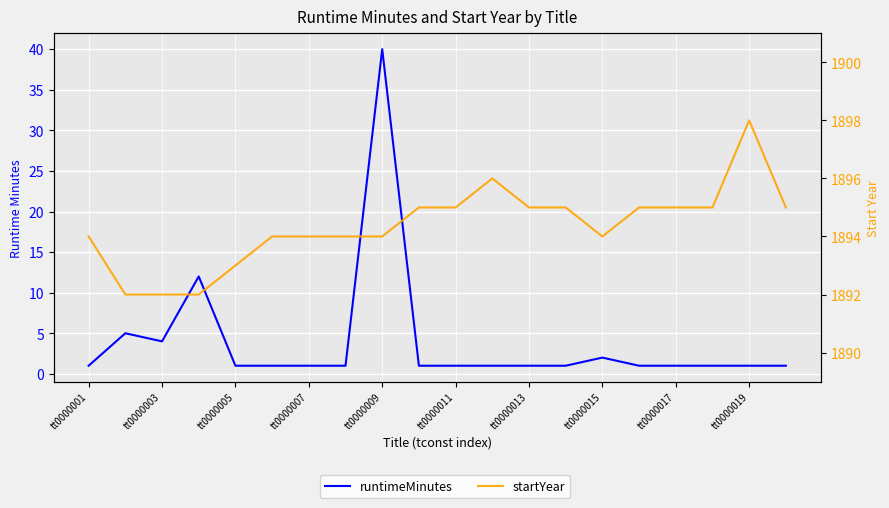

True or false: runtimeMinutes has a value of 1 at tt0000001.

True